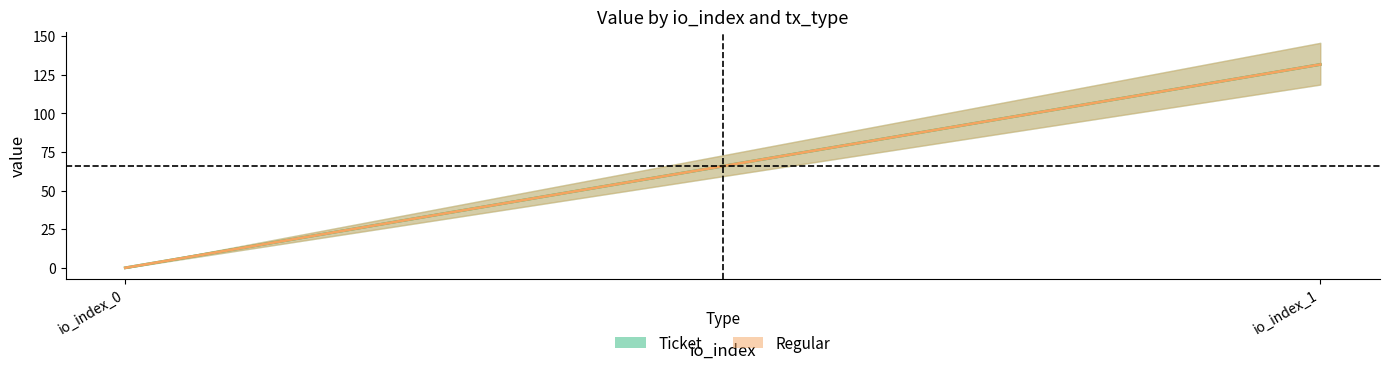

Where is Regular_value nearest to the value 65?

io_index_0